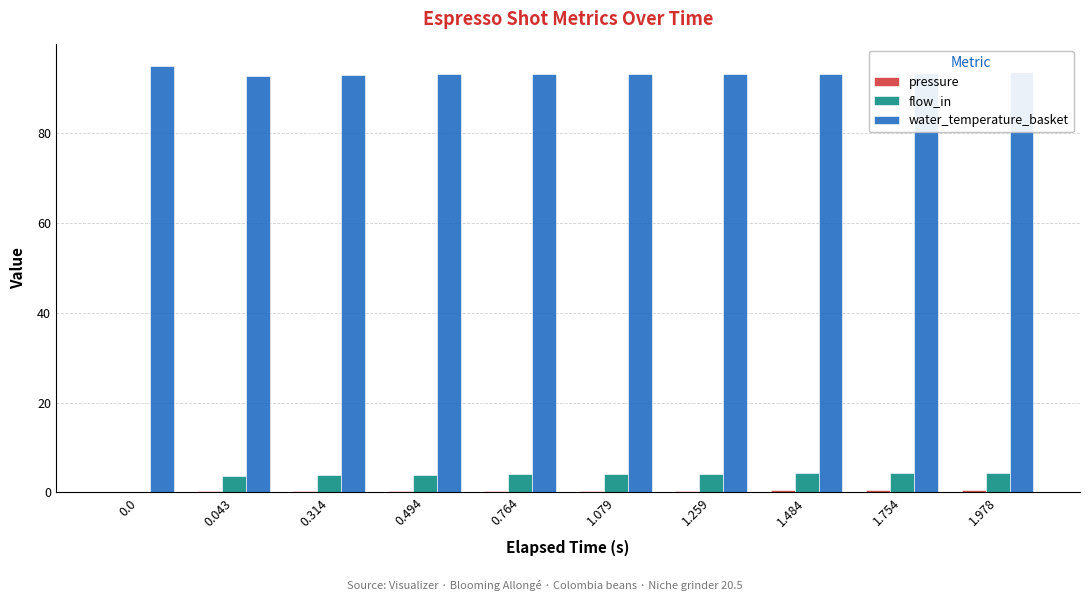

How many series are shown in this chart?

3